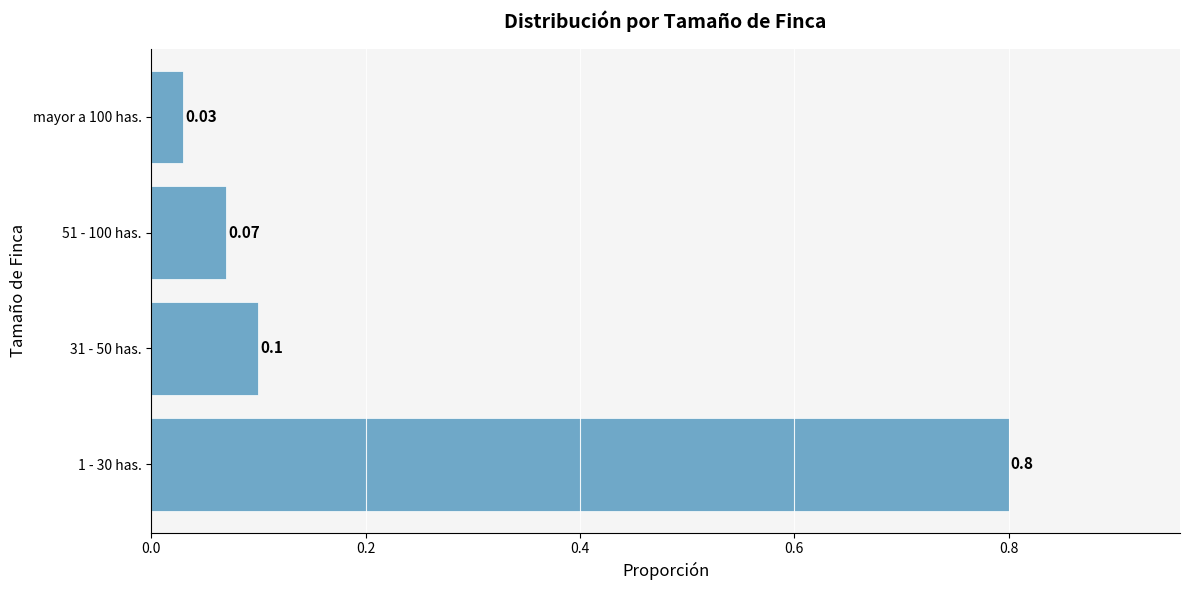

How many data points does each series have?

4